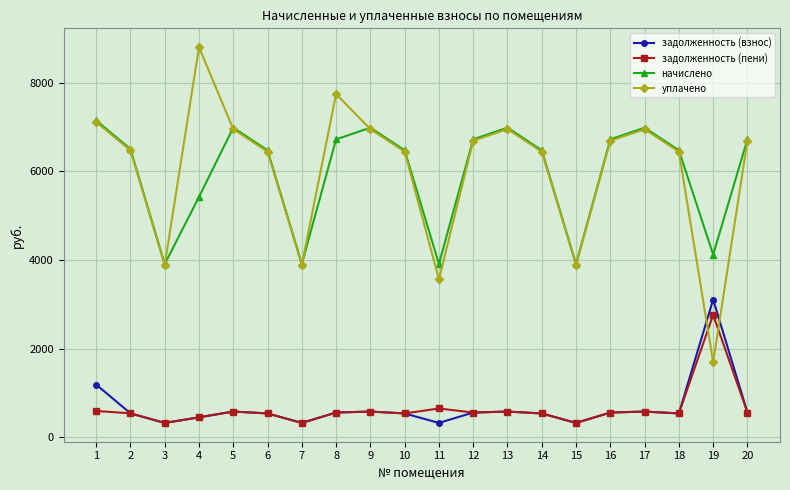

Which series has the largest range (max minus min)?

уплачено